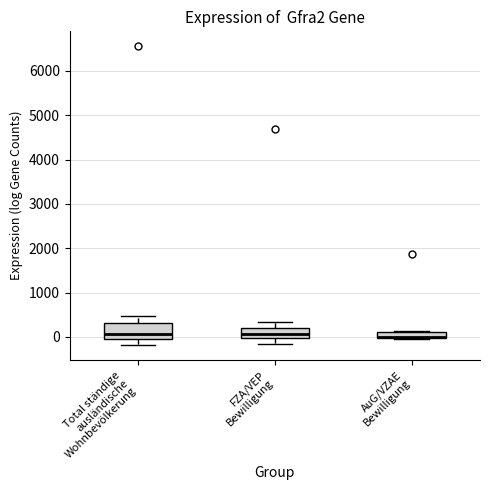

Where does the lower whisker of the box for FZA/VEP Bewilligung end on the y-axis? The values are not printed on the chart, so give them approximately, as read against the axis.

-200